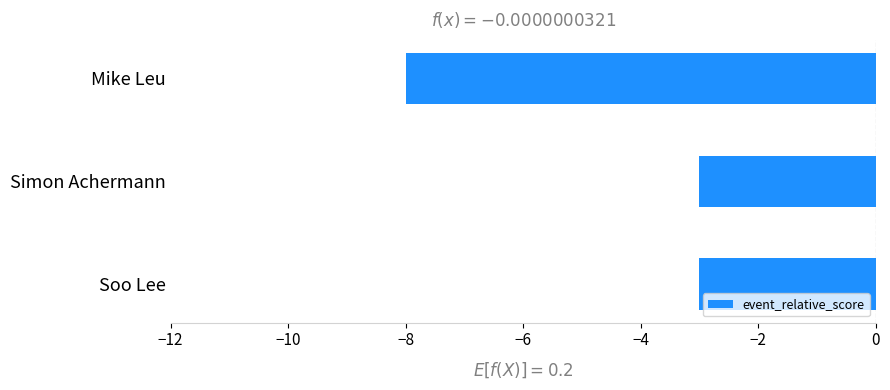

What is the label of the 1st bar from the bottom?

Soo Lee